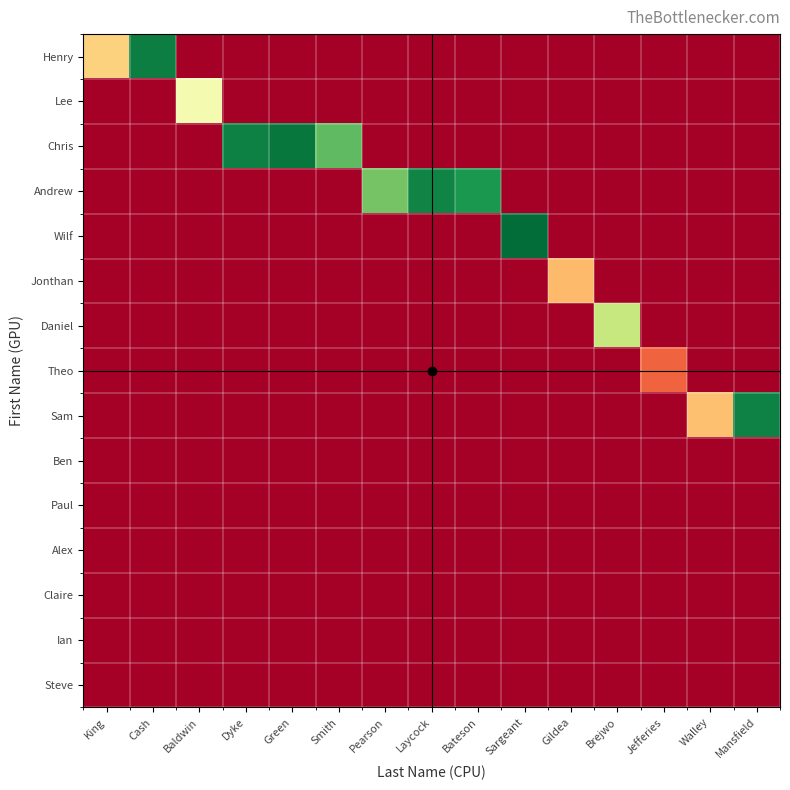

Rank the series at Bateson from highest to lowest value.

Andrew, Henry, Lee, Chris, Wilf, Jonthan, Daniel, Theo, Sam, Ben, Paul, Alex, Claire, Ian, Steve